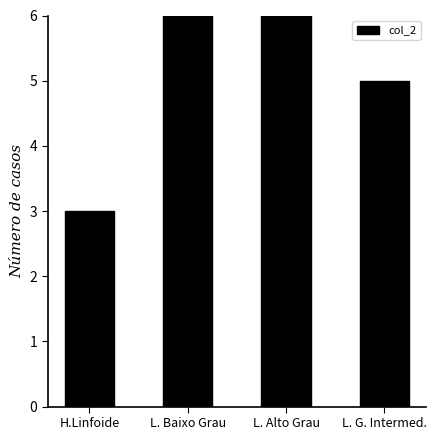

At which label does the data first exceed 8?

L. Baixo Grau